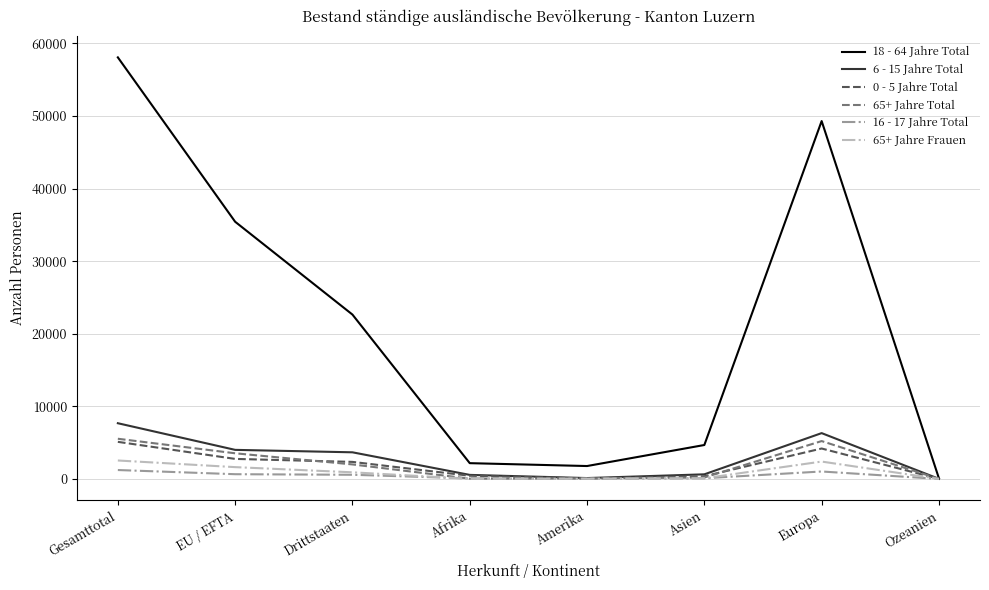

The value of 6 - 15 Jahre Total at Gesamttotal is 7677. True or false?

True